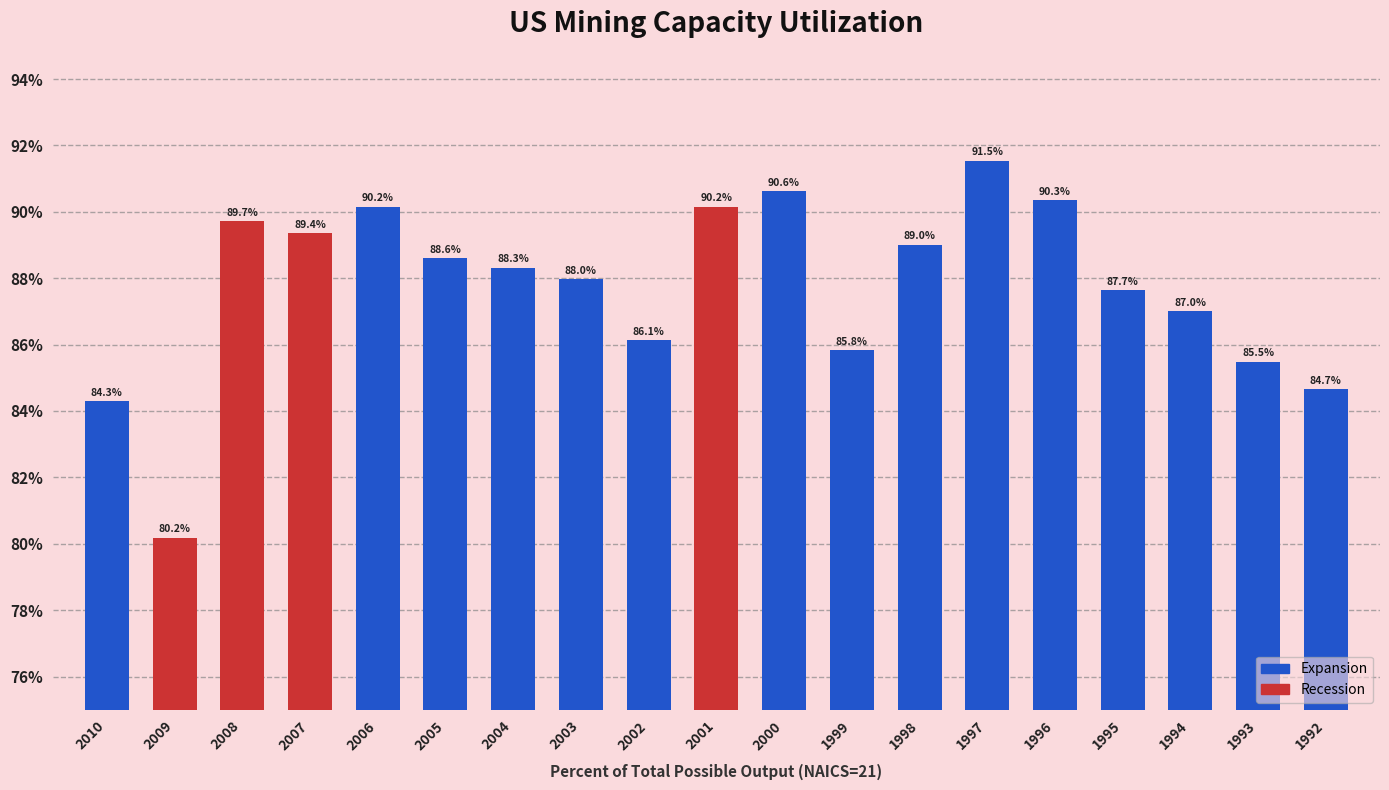

Which category has the highest value across all series?

1997